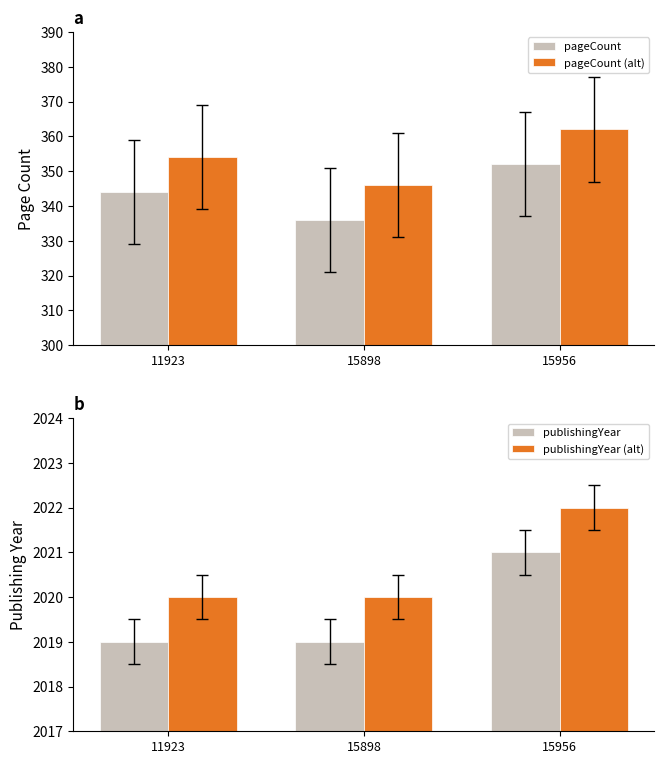

Reading left to right, transcribe all the data shown in this chart.

pageCount: 11923=344	15898=336	15956=352
pageCount (alt): 11923=354	15898=346	15956=362
publishingYear: 11923=2019	15898=2019	15956=2021
publishingYear (alt): 11923=2020	15898=2020	15956=2022